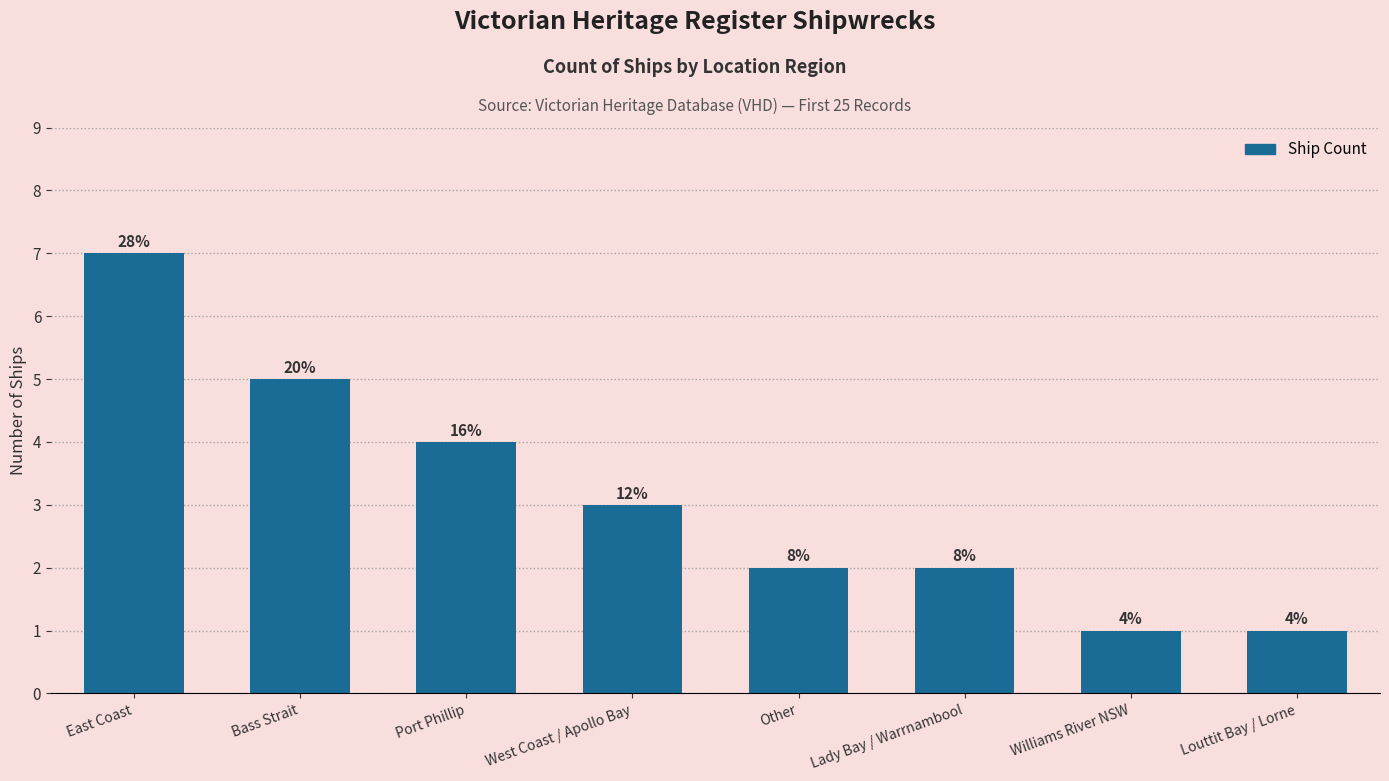

List the labels in order of value, smallest first.

Williams River NSW, Louttit Bay / Lorne, Other, Lady Bay / Warrnambool, West Coast / Apollo Bay, Port Phillip, Bass Strait, East Coast